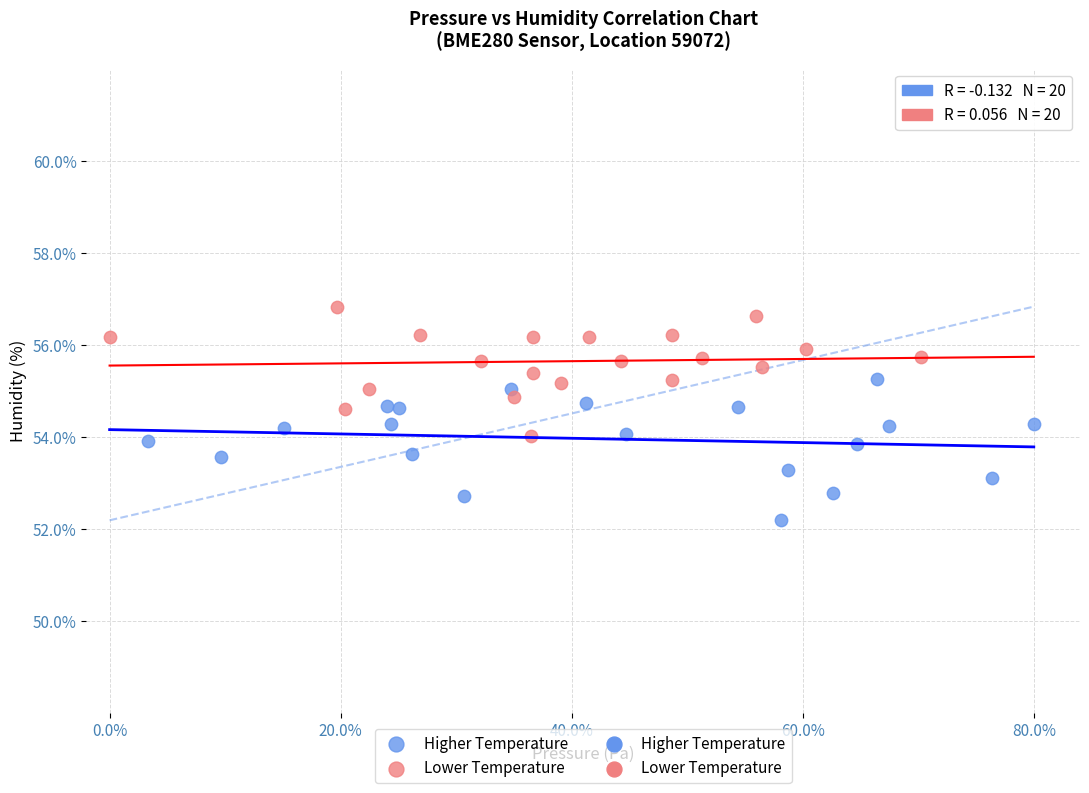

Which series reaches the maximum Y coordinate?

Lower Temperature